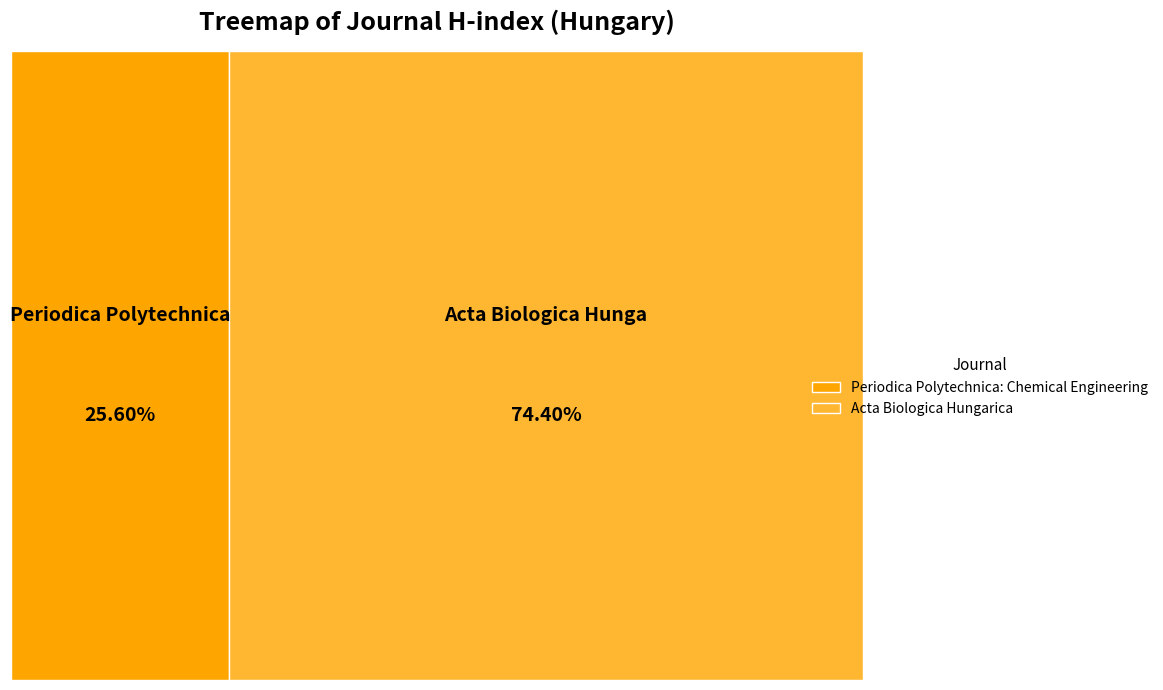

Is it true that Periodica Polytechnica: Chemical Engineering is 26% of the pie?

True